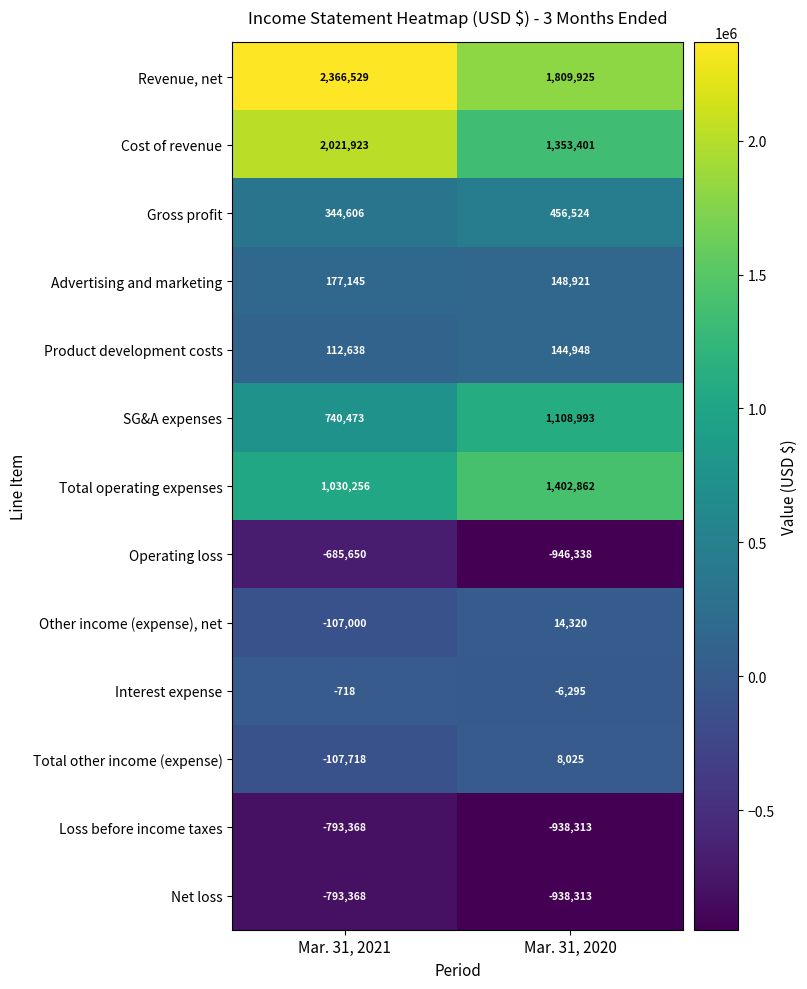

What is the maximum value shown in the chart?

2366529